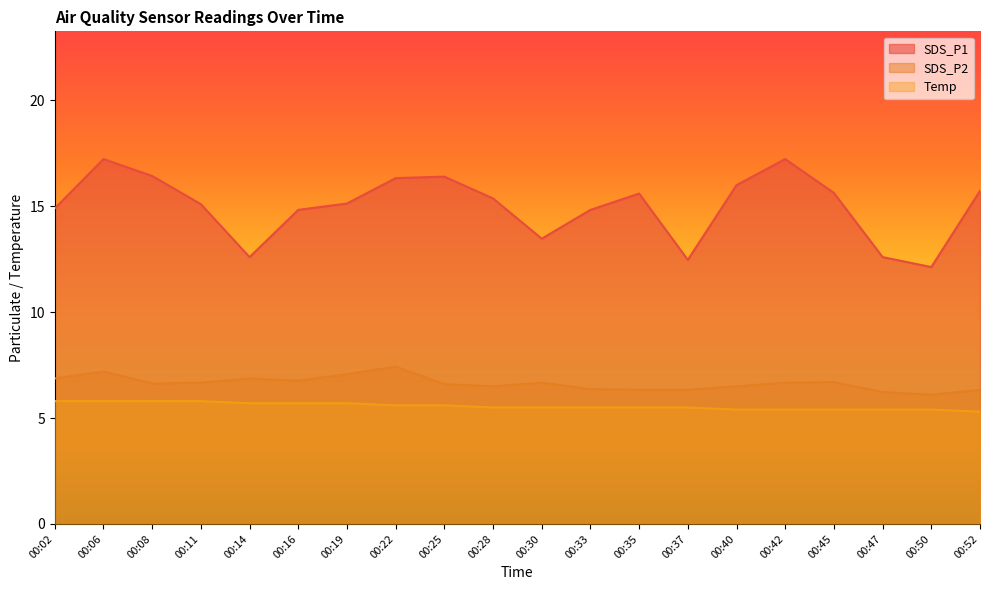

Rank the categories by SDS_P2 value from lowest to highest.

00:50, 00:47, 00:35, 00:37, 00:52, 00:33, 00:28, 00:40, 00:25, 00:08, 00:11, 00:30, 00:42, 00:45, 00:16, 00:02, 00:14, 00:19, 00:06, 00:22